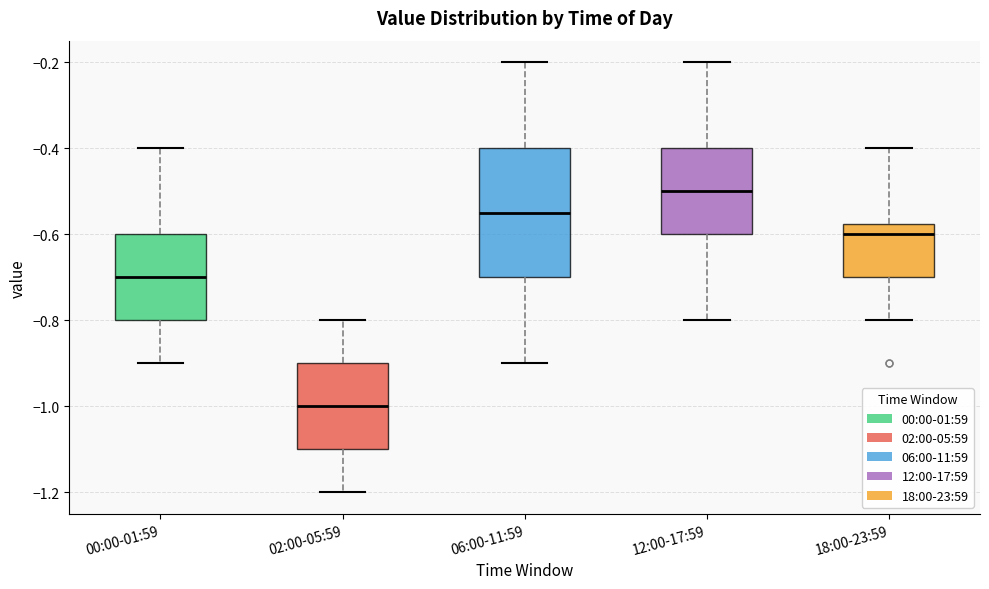

Where is the upper edge of the box for 00:00-01:59 on the y-axis? The values are not printed on the chart, so give them approximately, as read against the axis.

-0.60